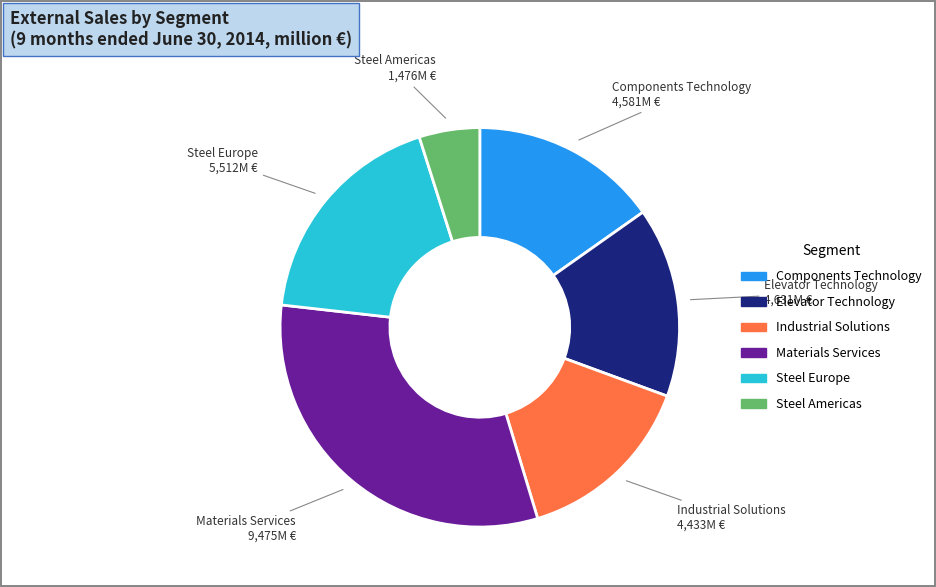

Which slice is the smallest?

Steel Americas